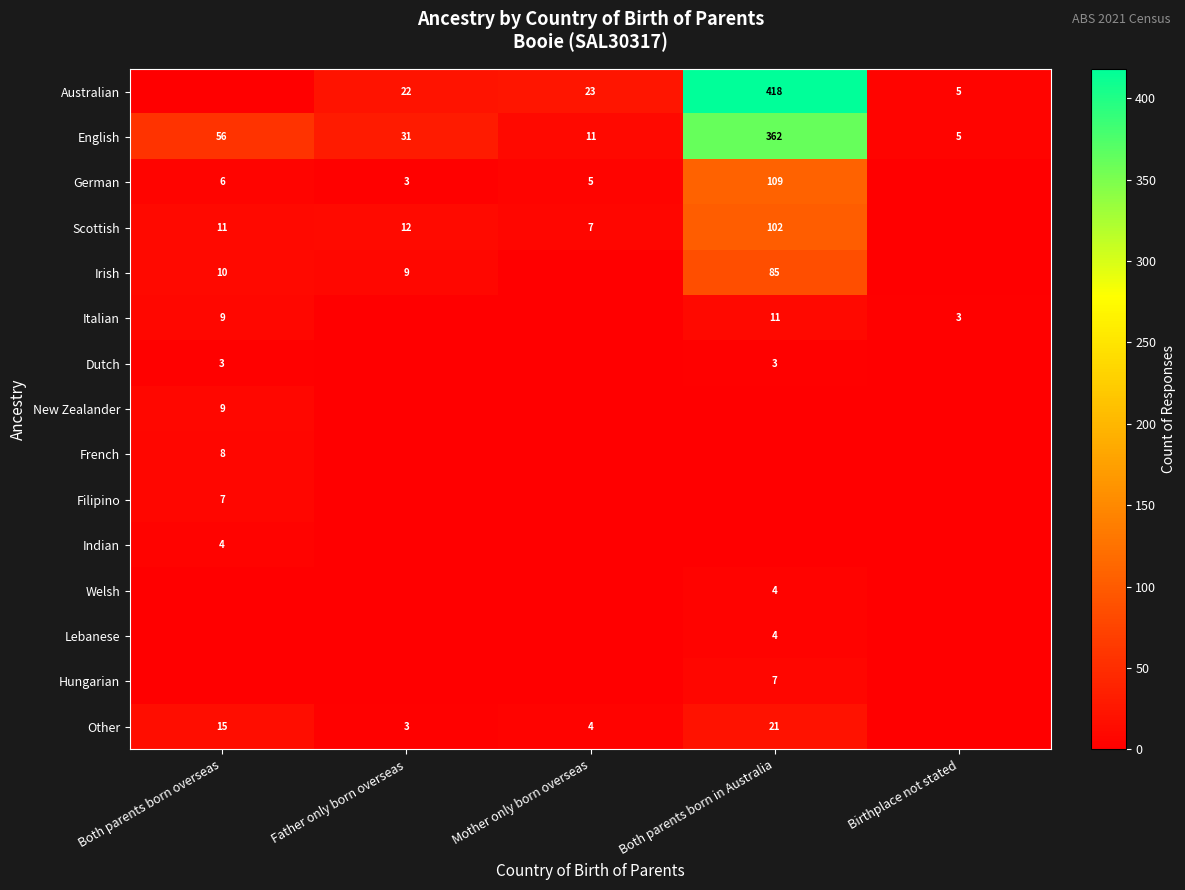

How many categories are shown in the chart?

5